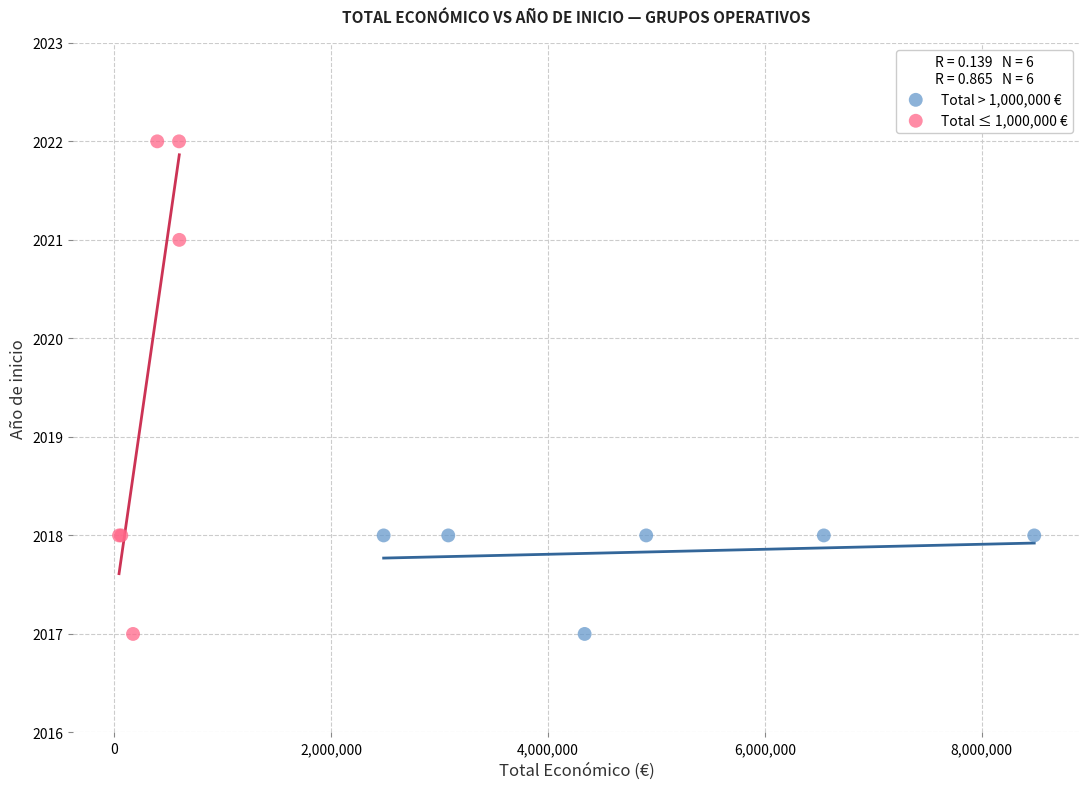

Which series reaches the maximum Y coordinate?

Total ≤ 1,000,000 €